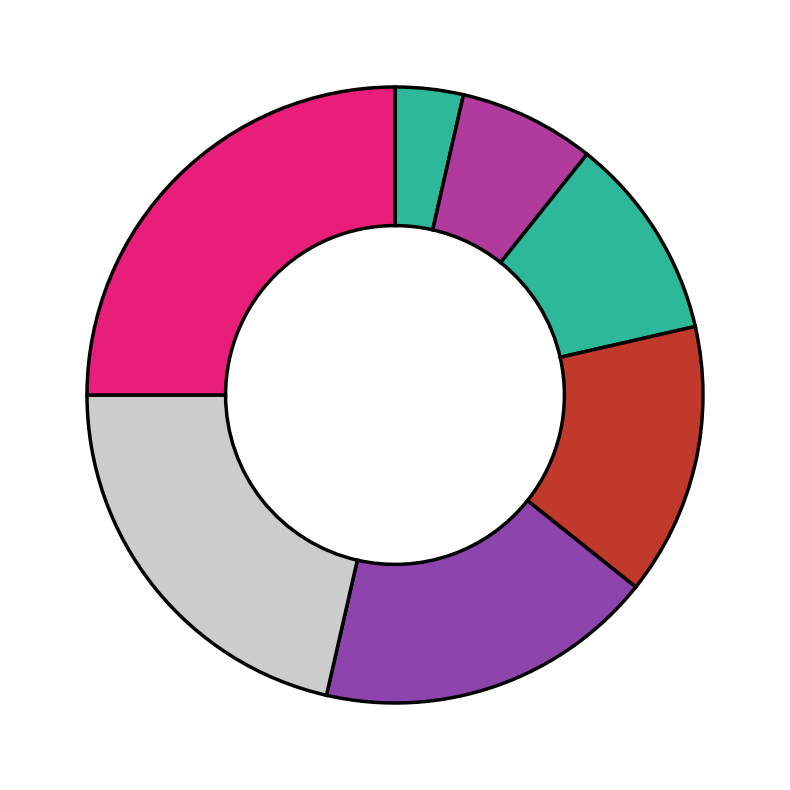

How many segments does this pie chart have?

7